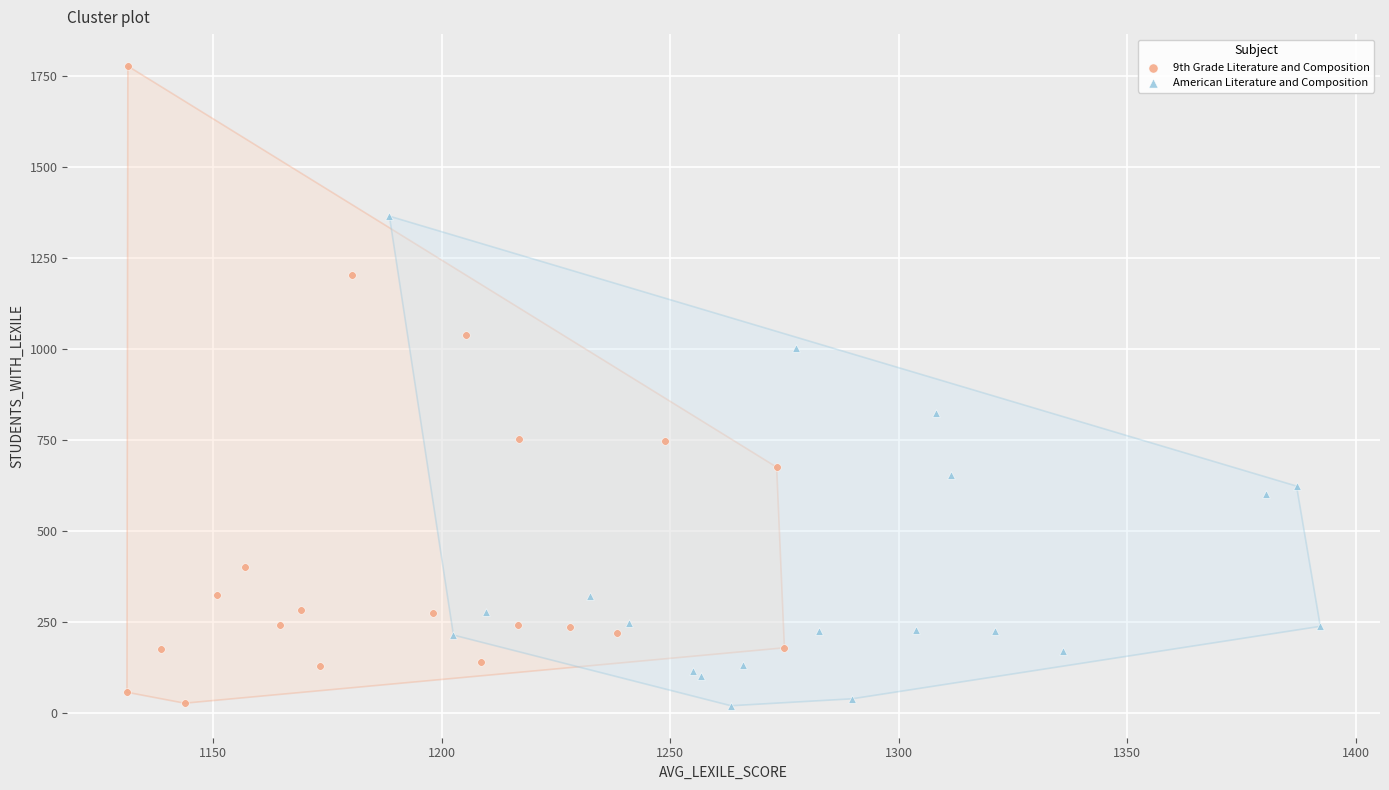

Which series reaches the maximum Y coordinate?

9th Grade Literature and Composition